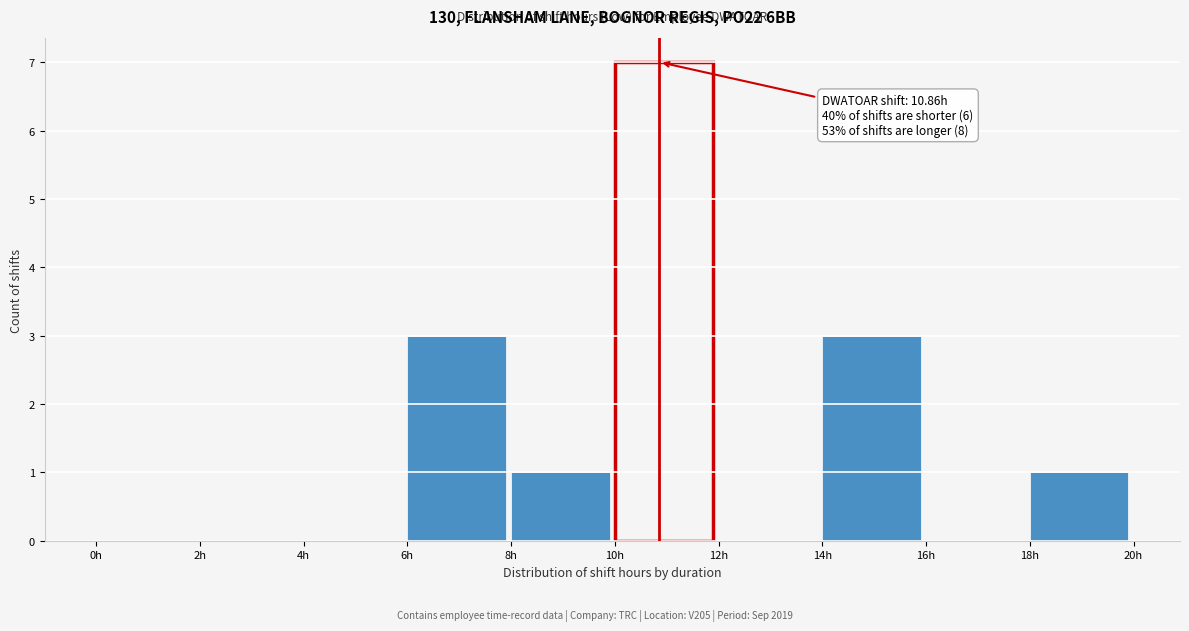

Over which range of the x-axis is the bar tallest?

10 to 12